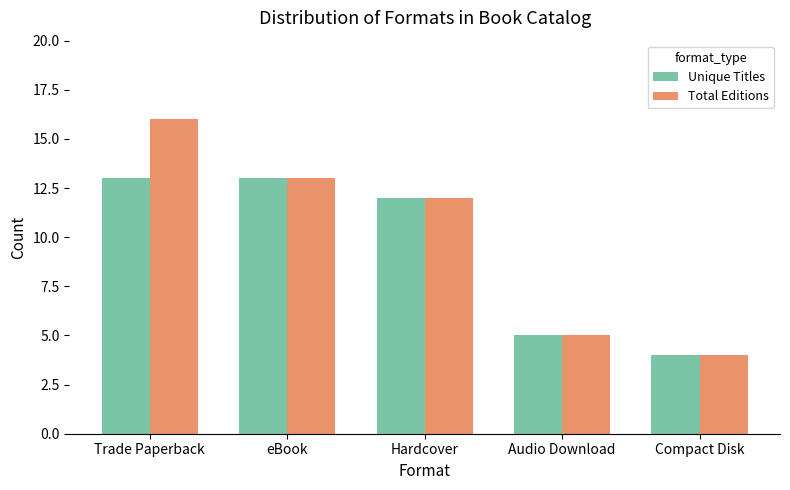

How many bars are there in total?

10